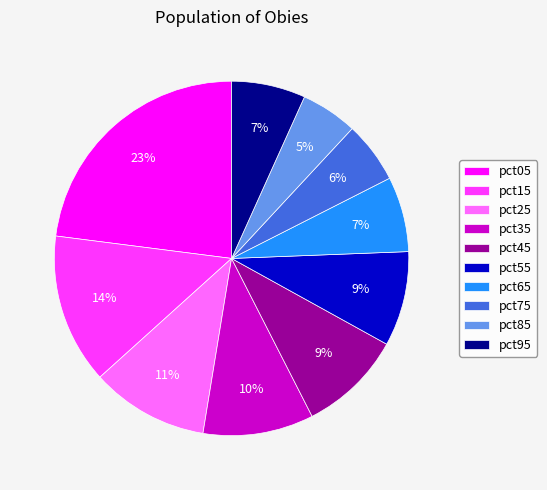

To the nearest percent, what is the combined percentage of pct15 and pct45?

23%